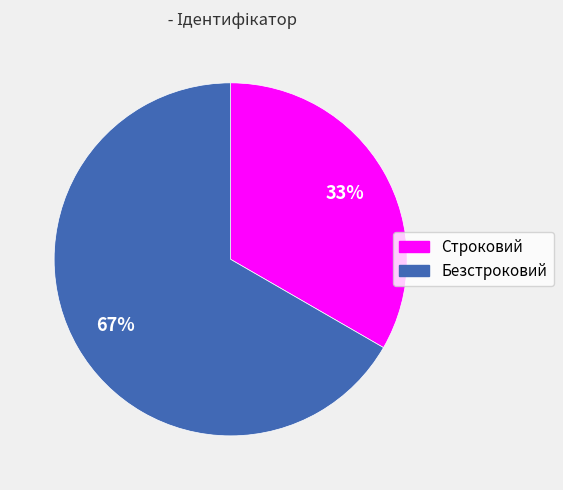

To the nearest percent, what is the combined percentage of Безстроковий and Строковий?

100%